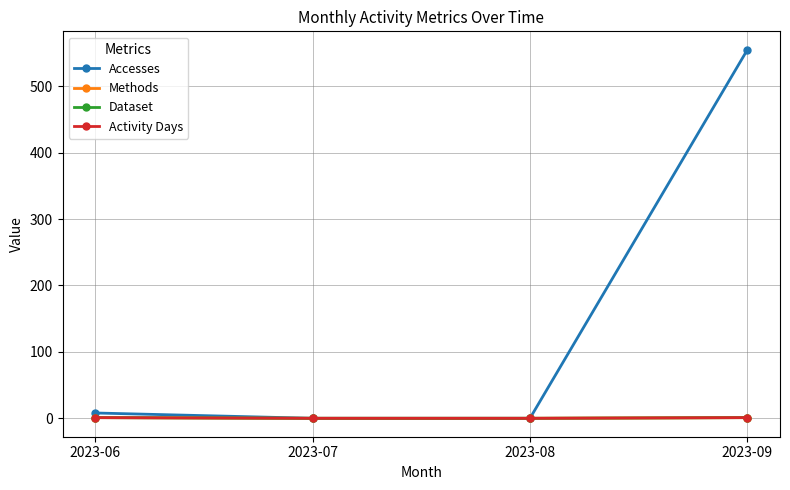

Reading left to right, extract all data points from this chart.

Accesses: 2023-06=8	2023-07=0	2023-08=0	2023-09=555
Methods: 2023-06=1	2023-07=0	2023-08=0	2023-09=1
Dataset: 2023-06=1	2023-07=0	2023-08=0	2023-09=1
Activity Days: 2023-06=1	2023-07=0	2023-08=0	2023-09=1